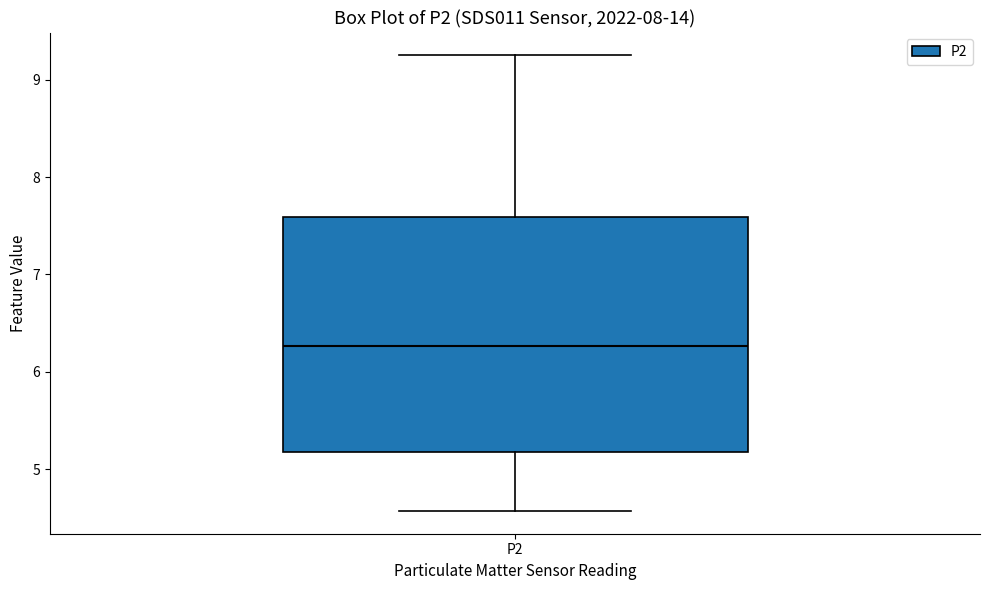

Where is the lower edge of the box for P2 on the y-axis? The values are not printed on the chart, so give them approximately, as read against the axis.

5.2